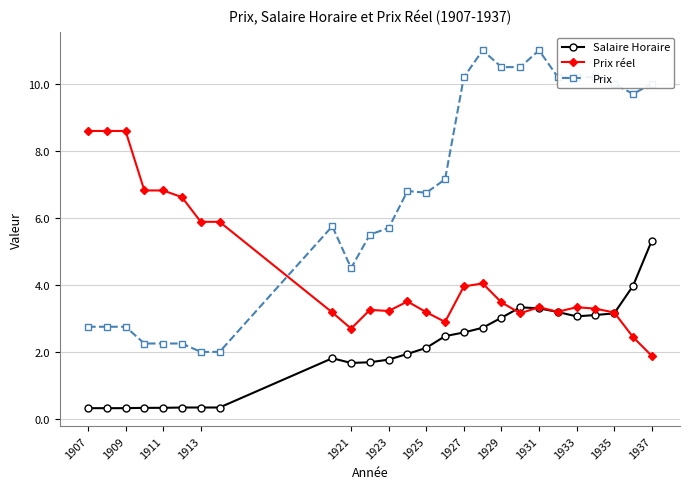

True or false: Prix réel has more than 0 points higher than both neighbors.

True